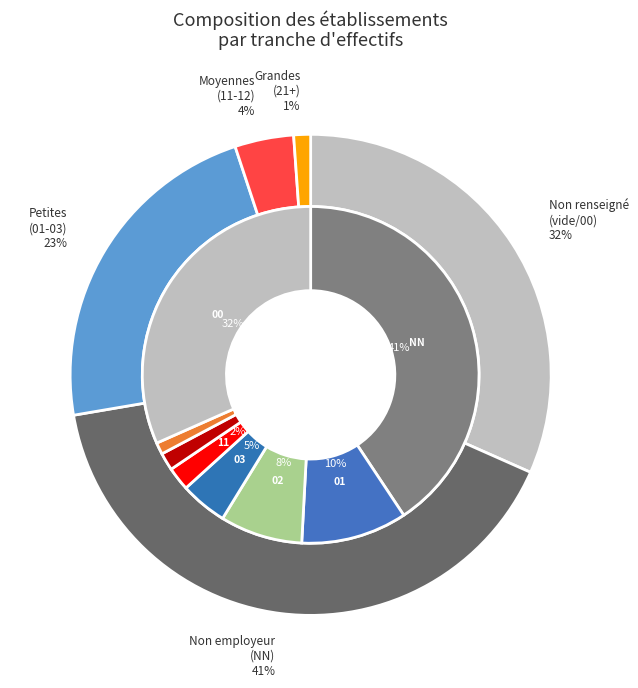

The 03 slice represents 1% of the pie. True or false?

False